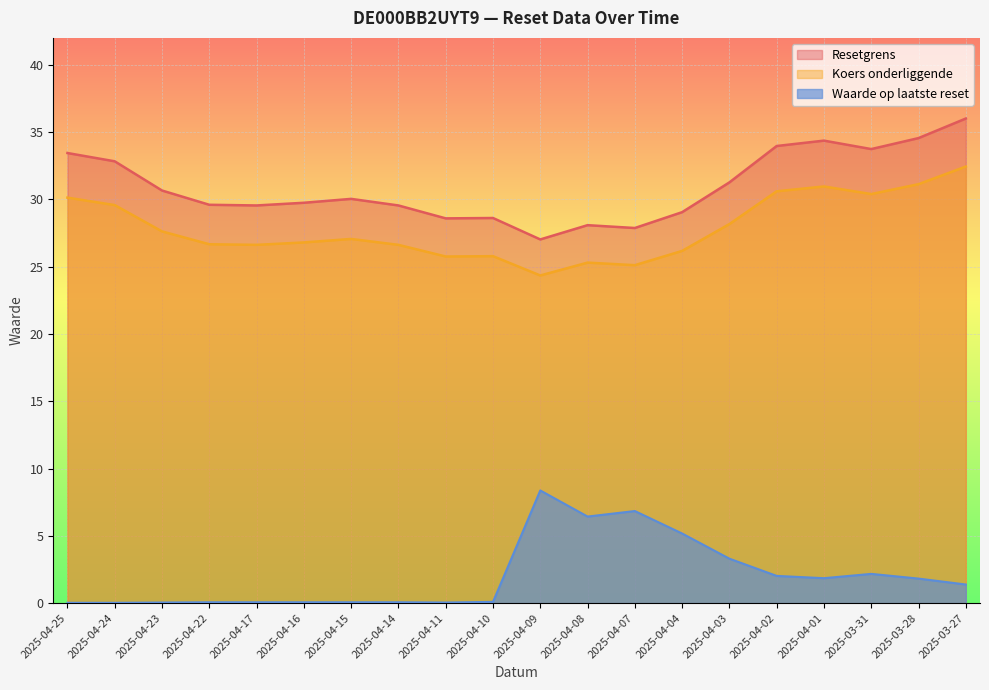

What is the label of the 15th point from the left?

2025-04-03